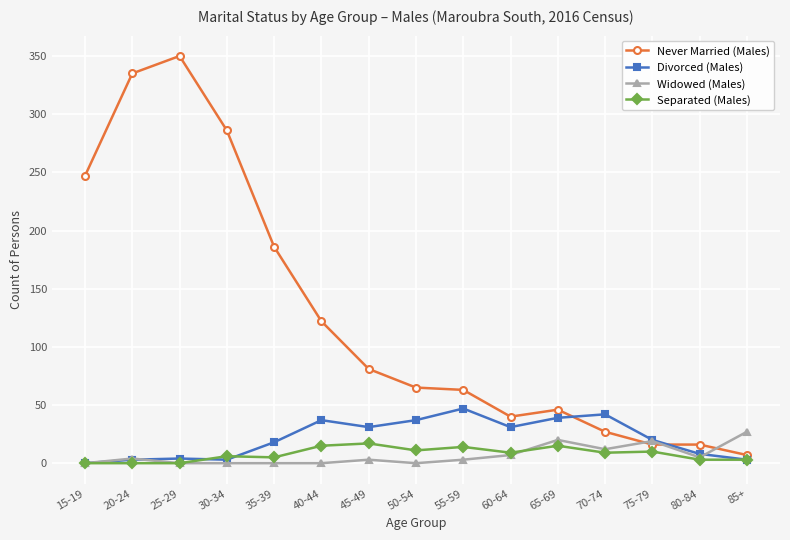

Where does the Never Married (Males) series first go above 65?

15-19